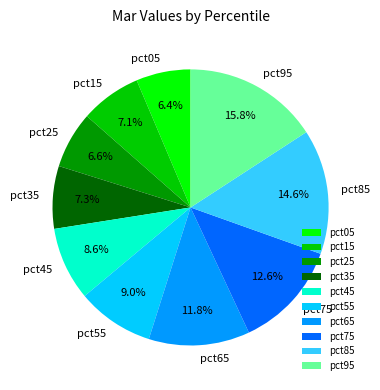

Does pct45 account for over 50% of the chart?

No